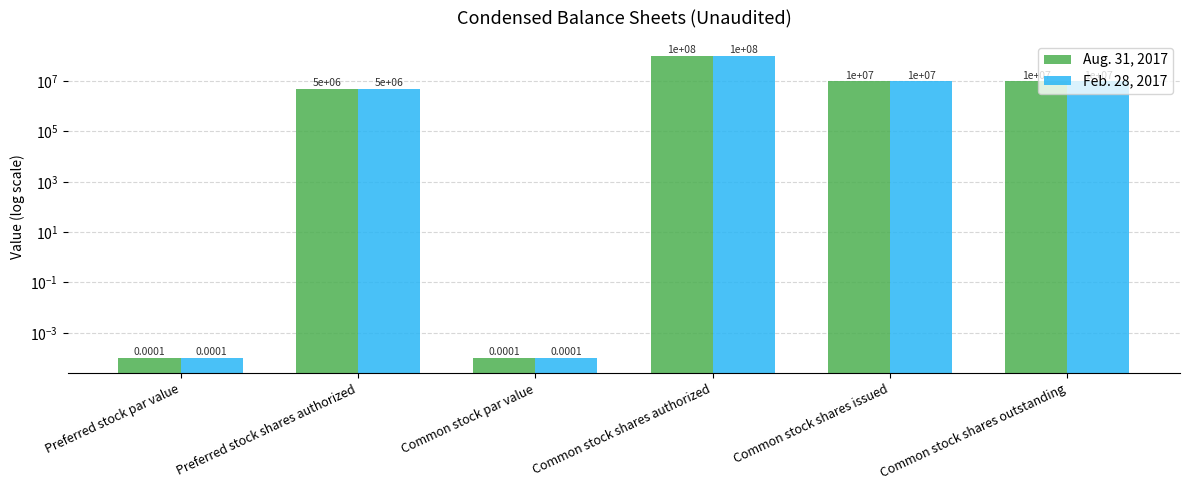

What is the label of the 2nd bar from the left?

Preferred stock shares authorized